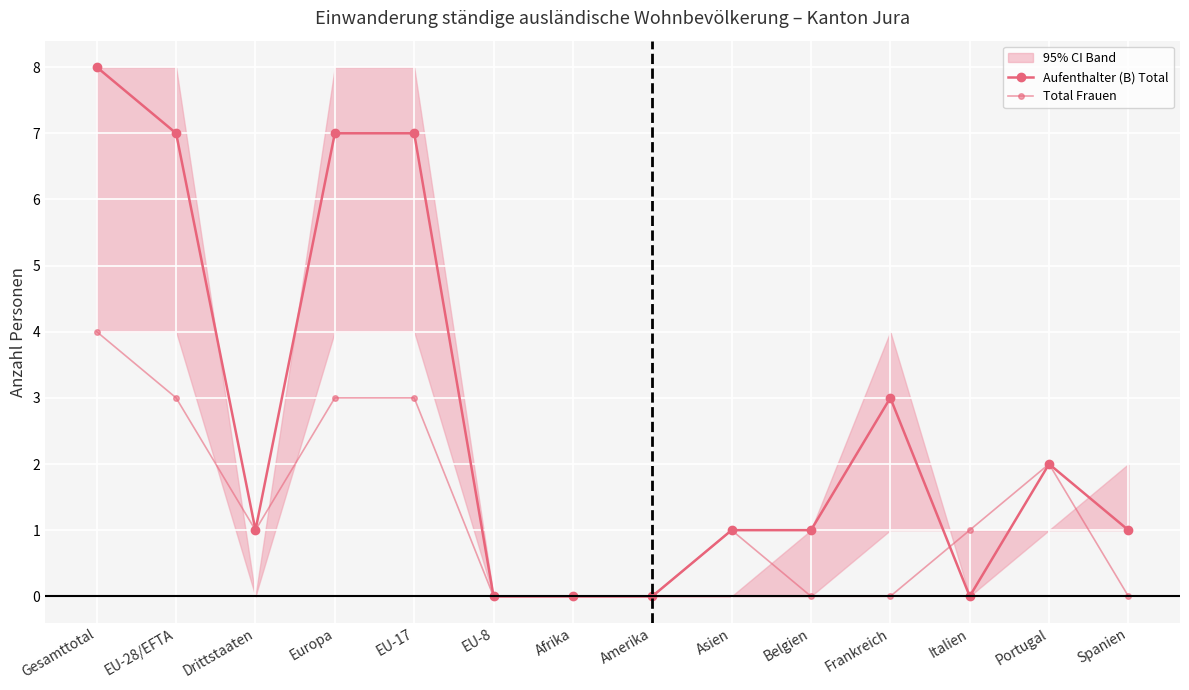

At Amerika, list the series in order from smallest to largest.

Aufenthalter (B) Total, Total Frauen